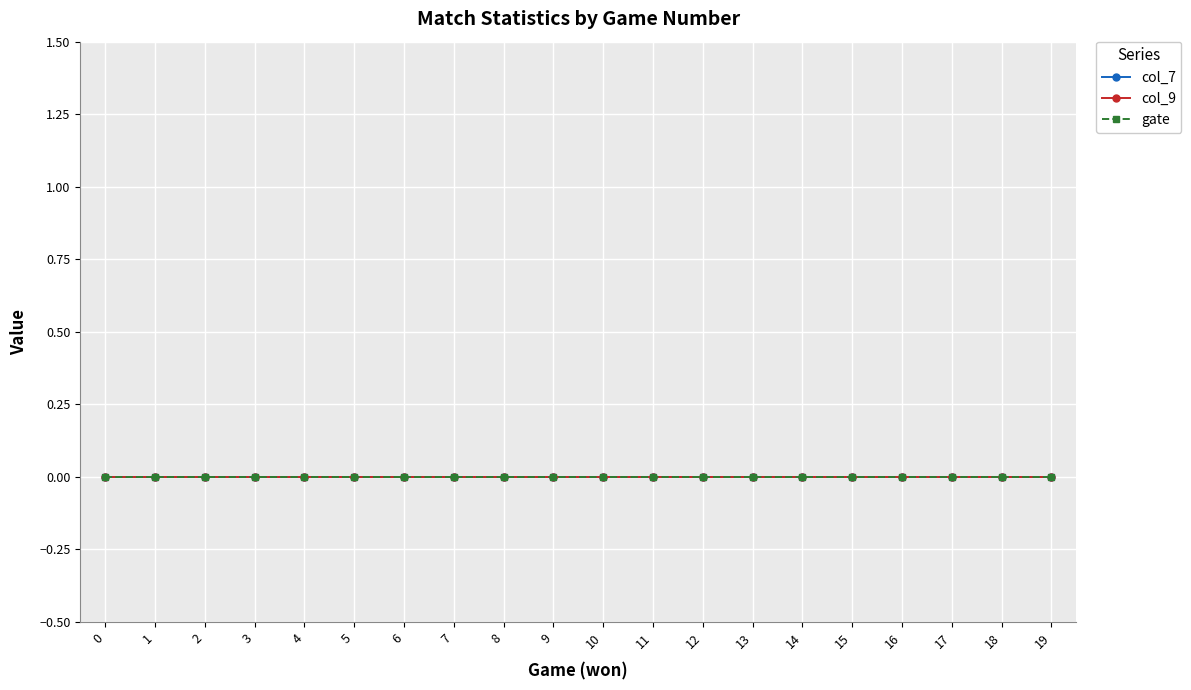

True or false: col_7 and gate intersect in this chart.

False